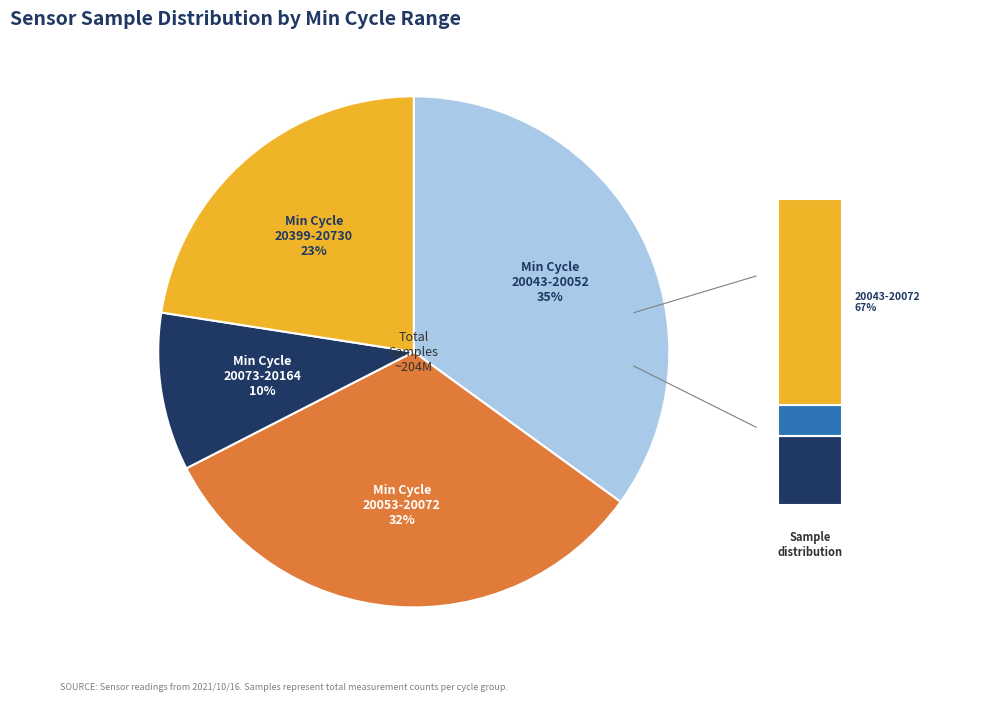

Is there a majority slice in this chart?

No